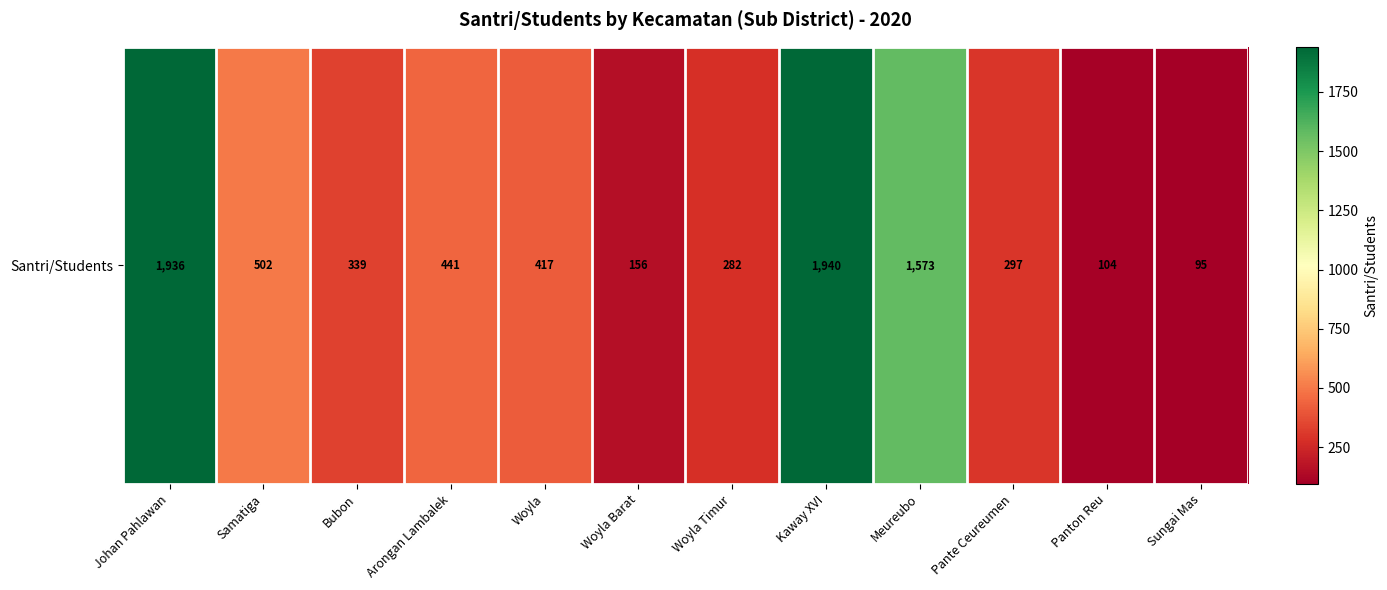

True or false: the data shows 417 at Woyla.

True